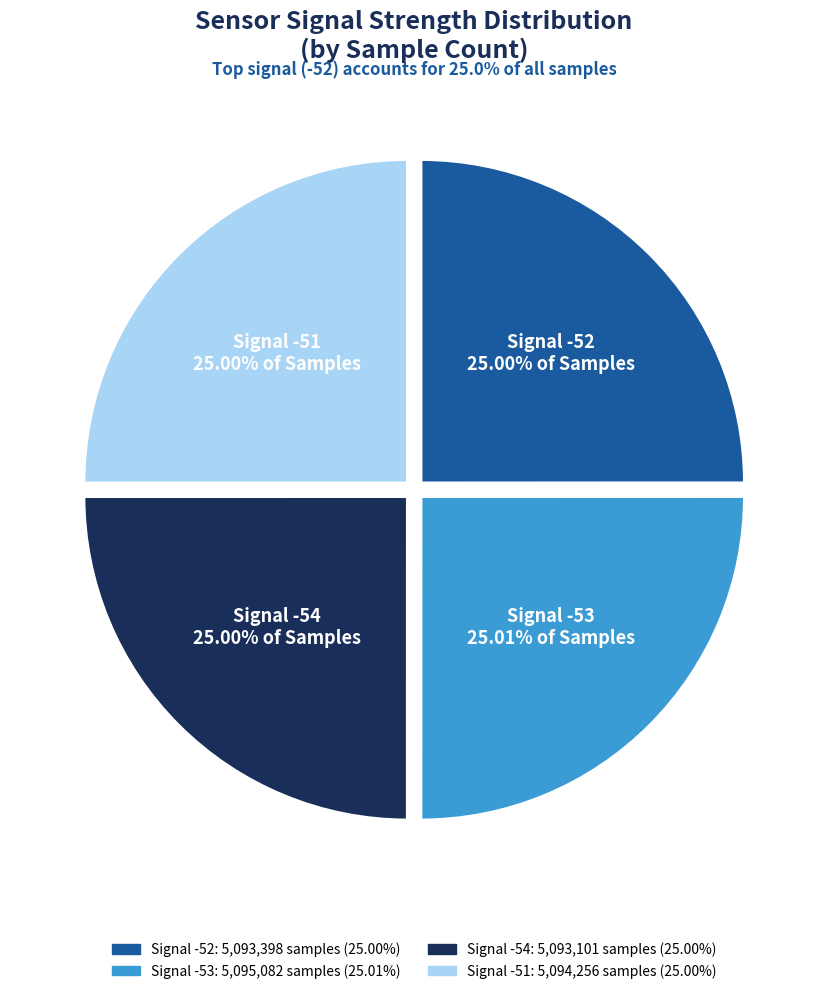

The Signal -53 slice represents 25% of the pie. True or false?

True